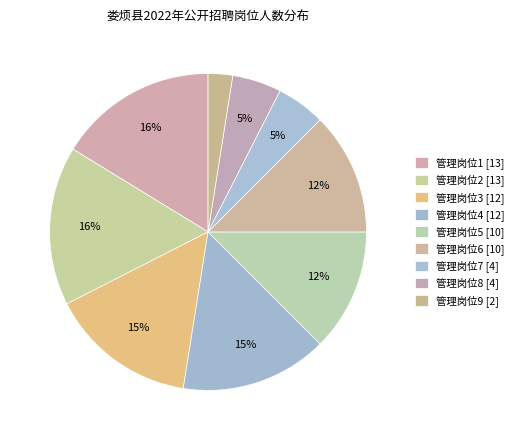

What is the total percentage of 管理岗位3 and 管理岗位1?

31.2%